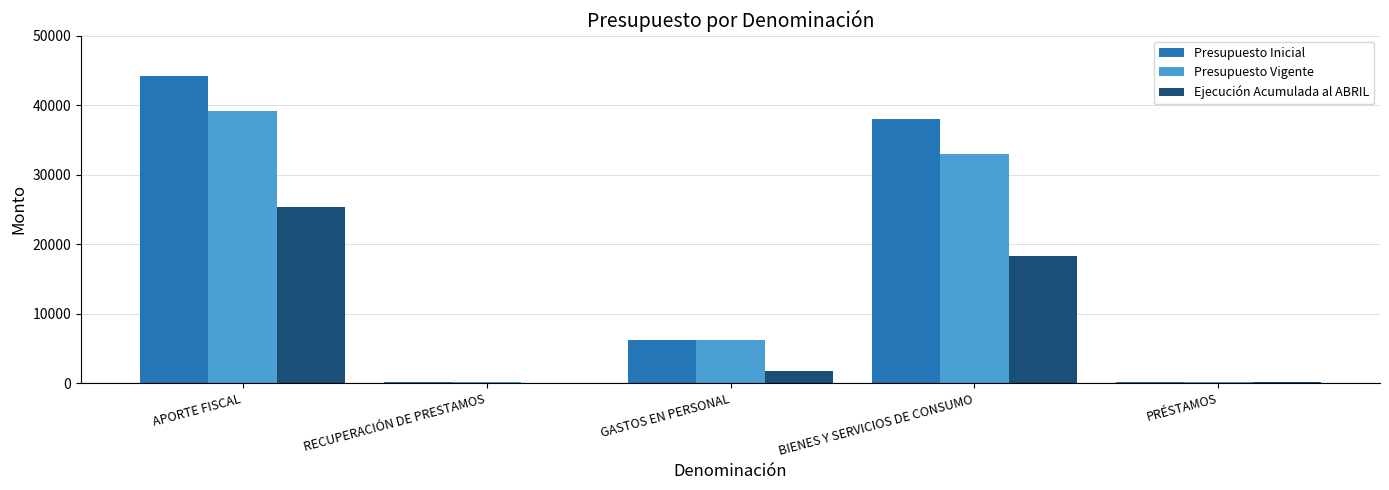

At which category is the sum across all series the highest?

APORTE FISCAL